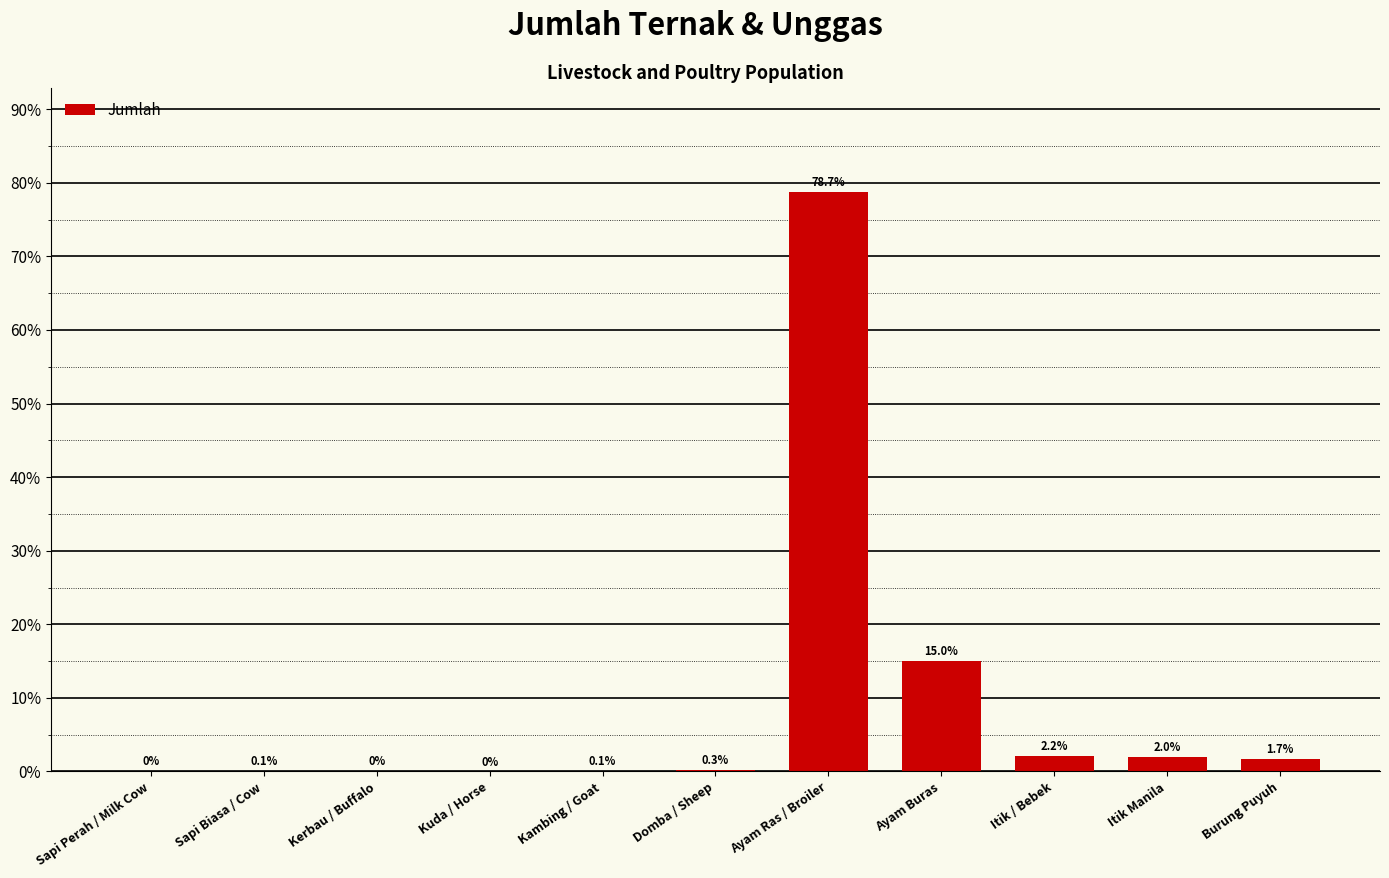

Which has a higher value, Itik / Bebek or Kuda / Horse?

Itik / Bebek